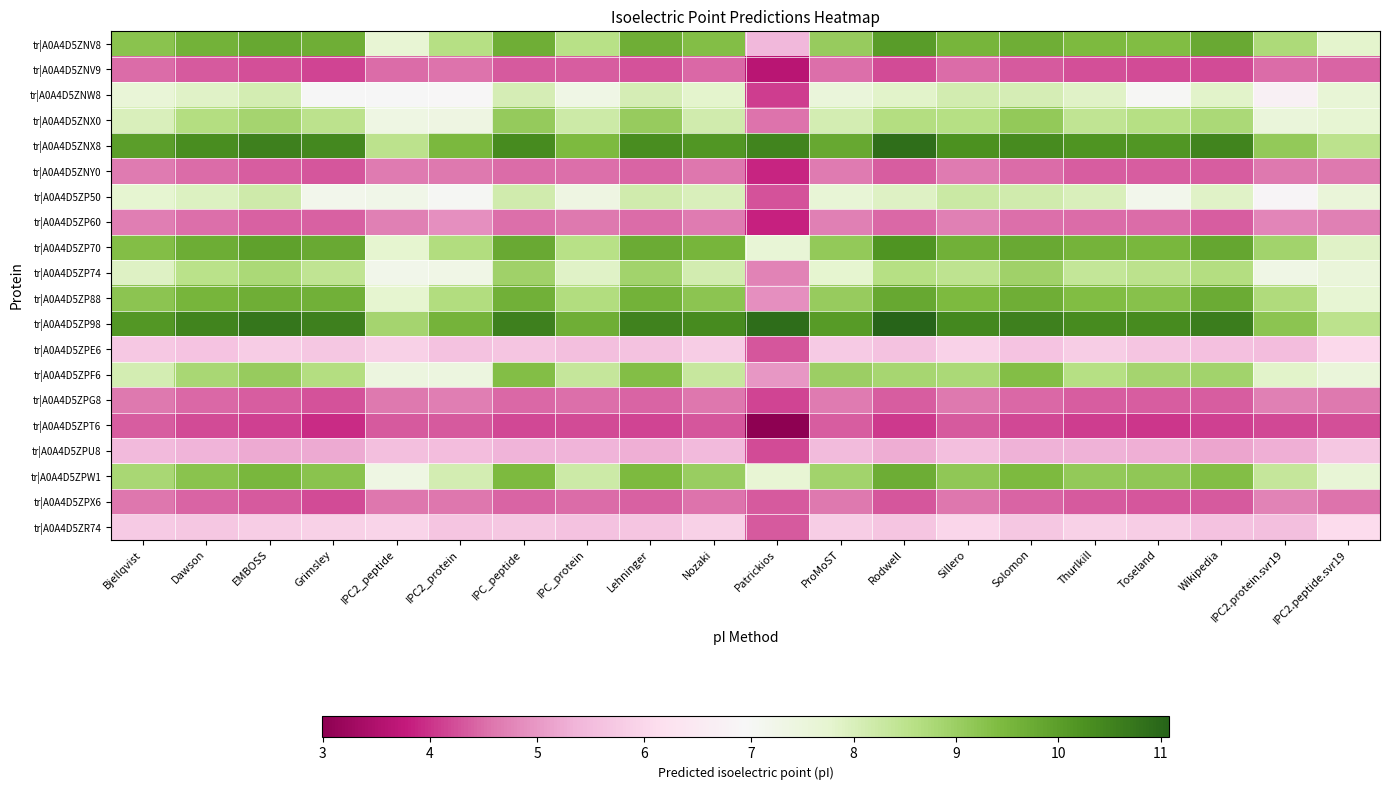

How many data points does each series have?

20